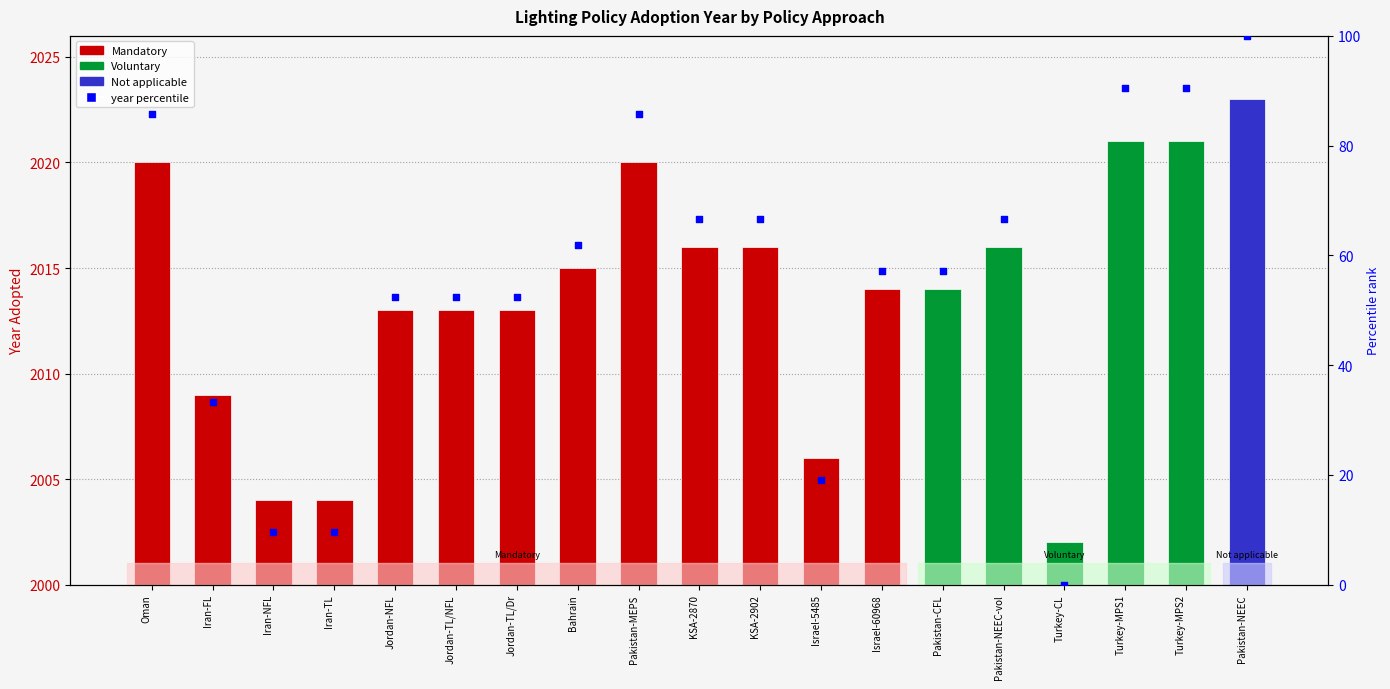

Between Pakistan-NEEC-vol and Oman, which is larger?

Oman